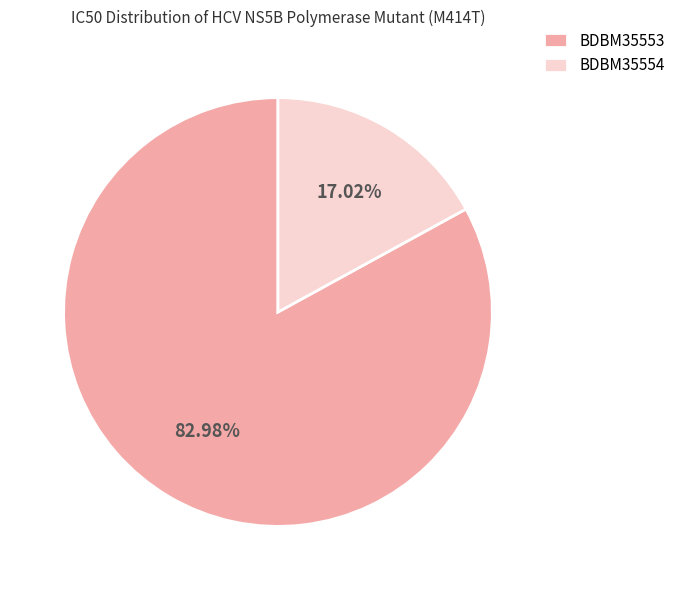

Rank the categories by value from highest to lowest.

BDBM35553, BDBM35554